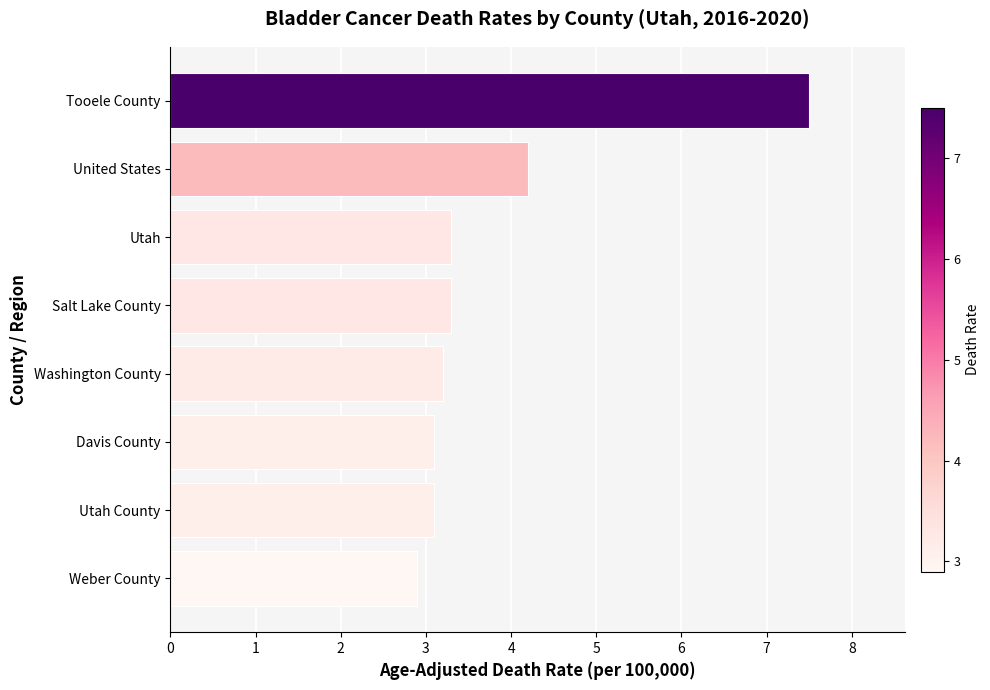

Which category has the lowest value across all series?

Weber County